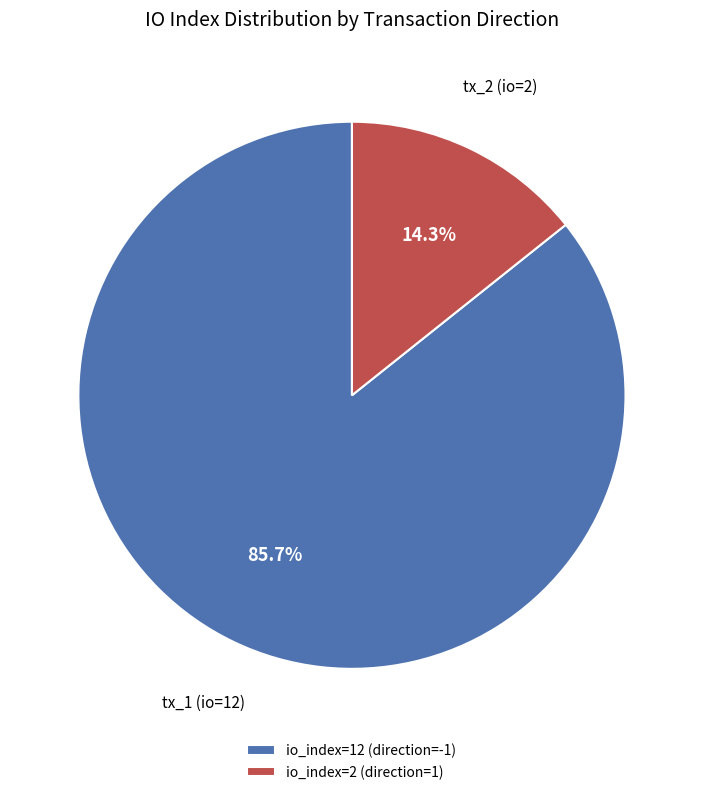

What is the ratio of the value at io_index=12 (direction=-1) to the value at io_index=2 (direction=1)?

6.0